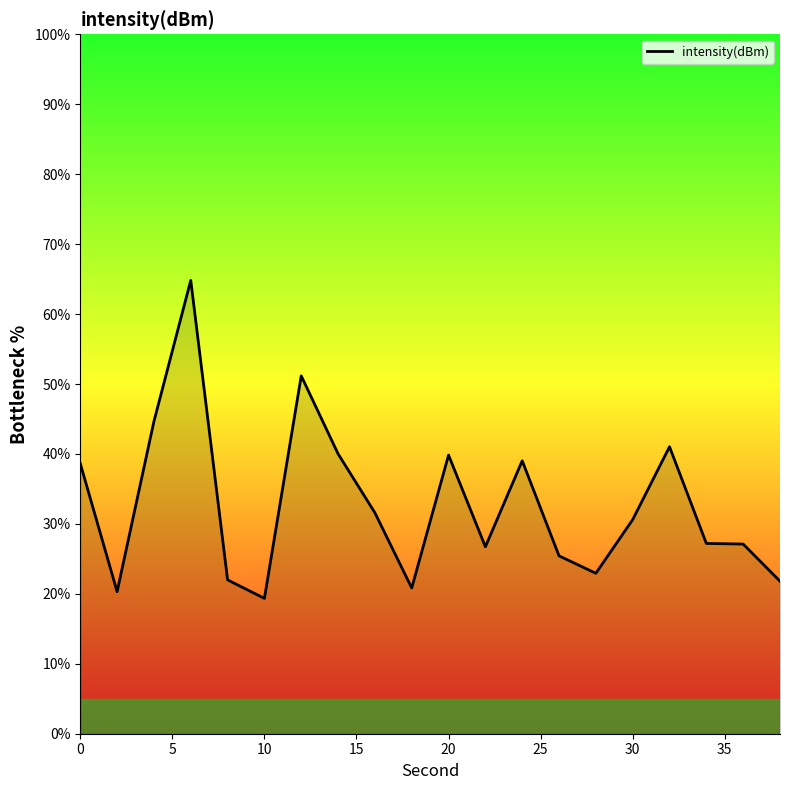

What is the difference between the maximum and minimum values?

45.5